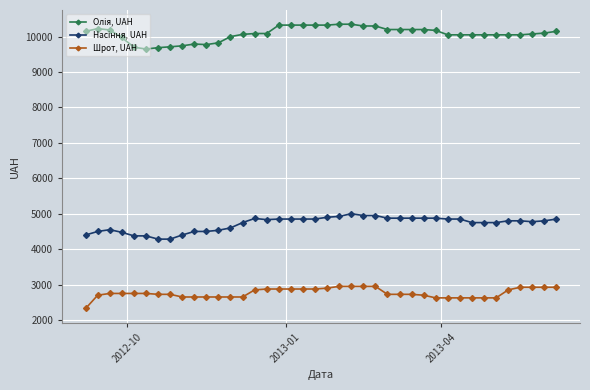

What is the smallest value displayed?

2325.0